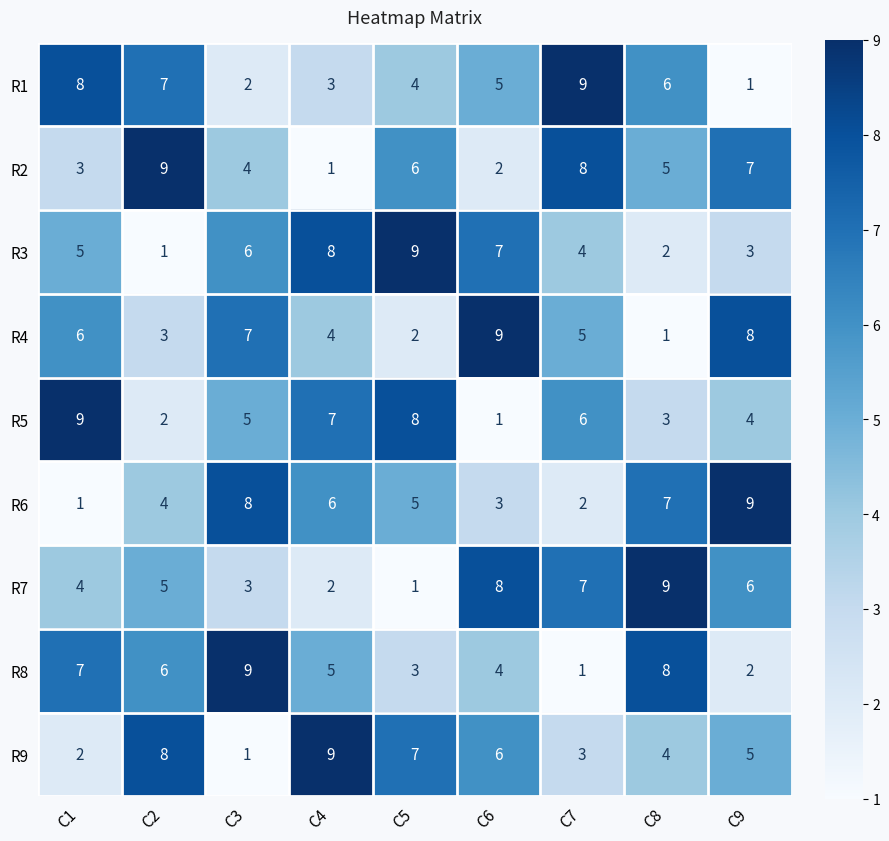

What is the approximate value of R9 at C8?

4